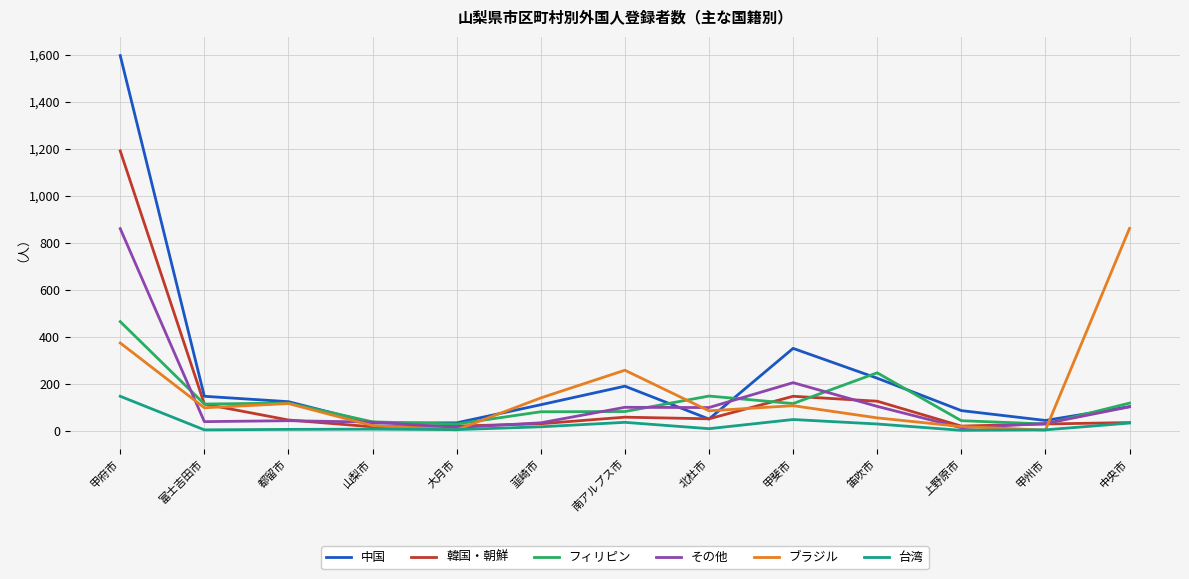

Between 甲府市 and 富士吉田市, which series saw the biggest shift?

中国